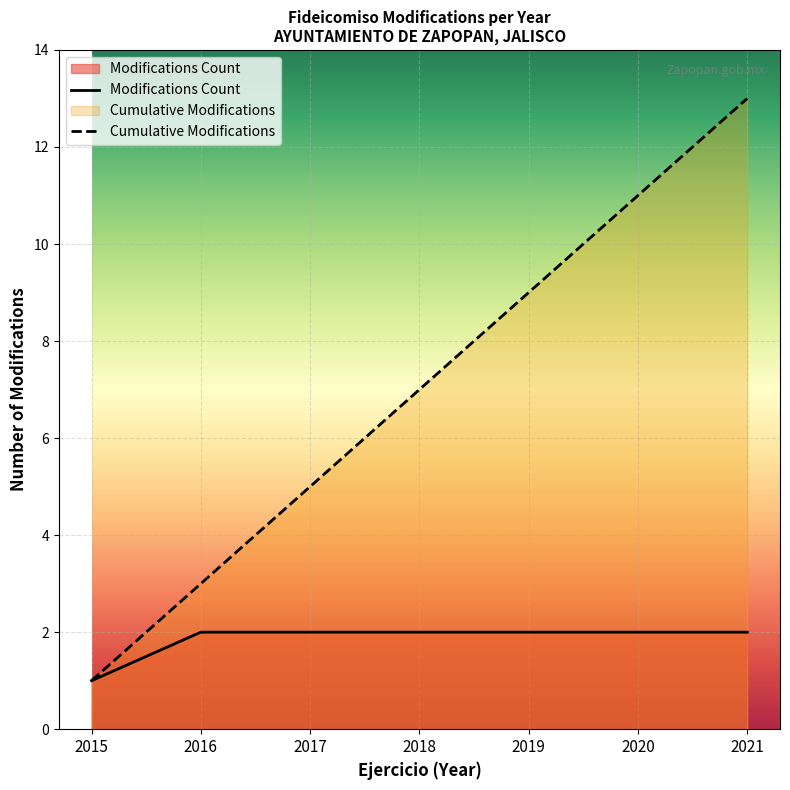

The value of Modifications Count at 2020 is 2. True or false?

True